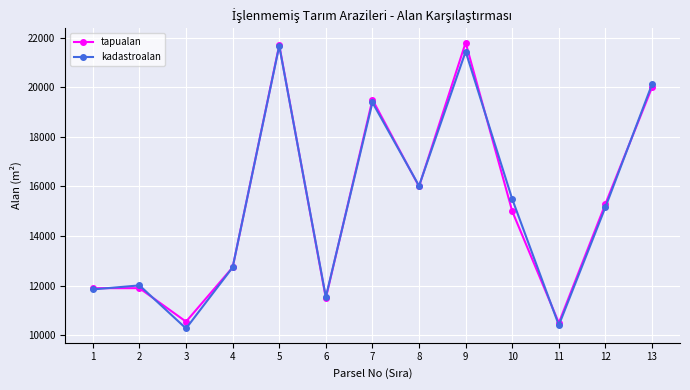

How many data points does each series have?

13